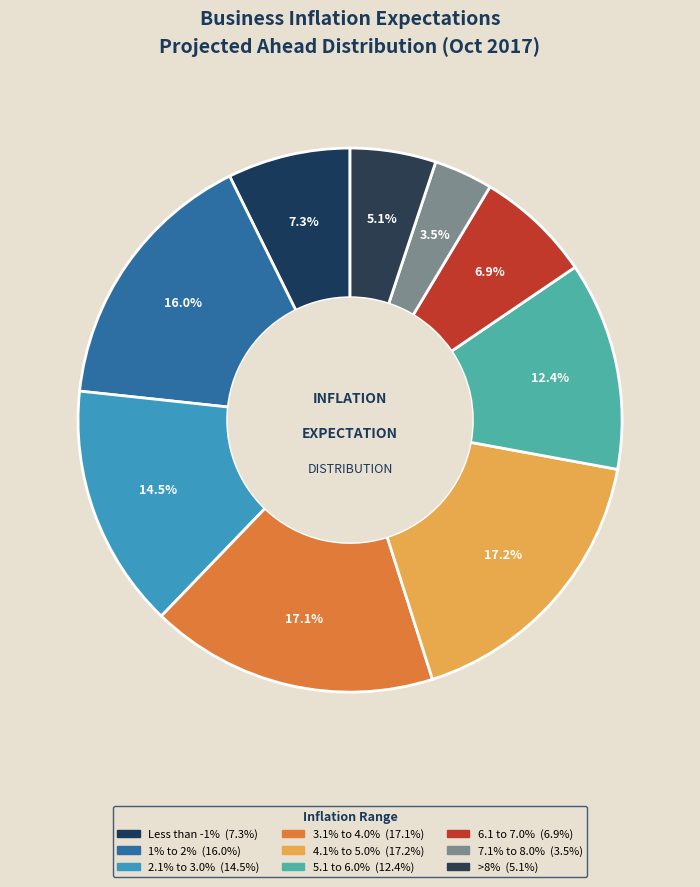

Which category has the smallest portion of the pie?

7.1% to 8.0%